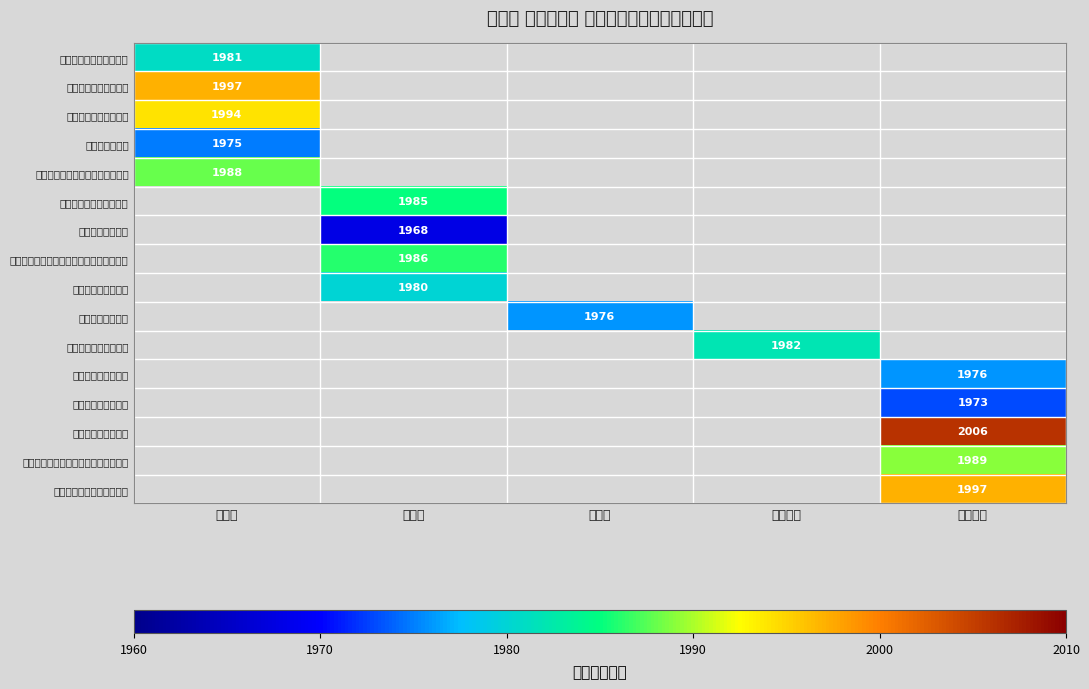

What is the minimum value shown in the chart?

1968.0